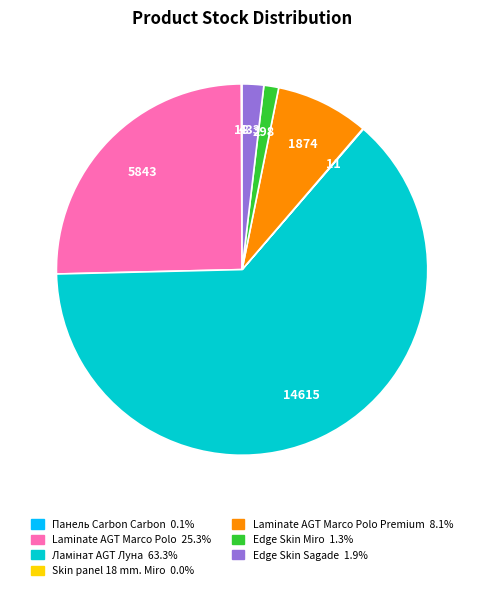

Is there any slice that represents more than half of the pie?

Yes